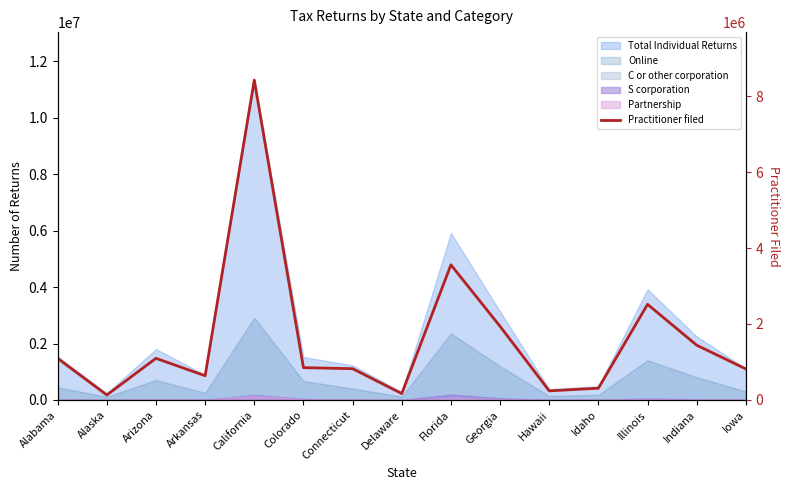

What is the change in value from Arkansas to California?

+7784876